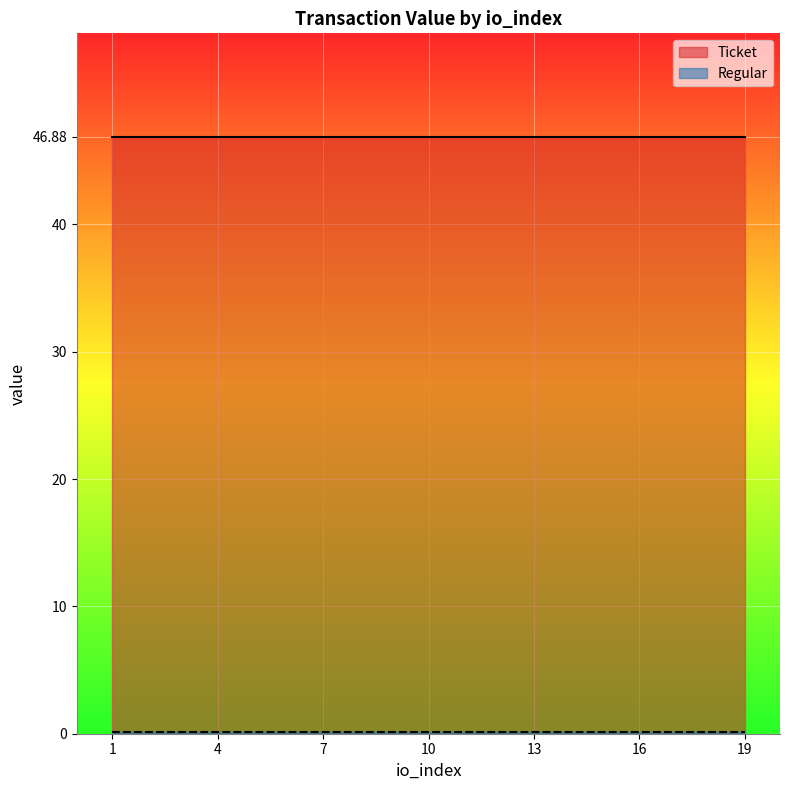

Which series has the widest spread of values?

Ticket